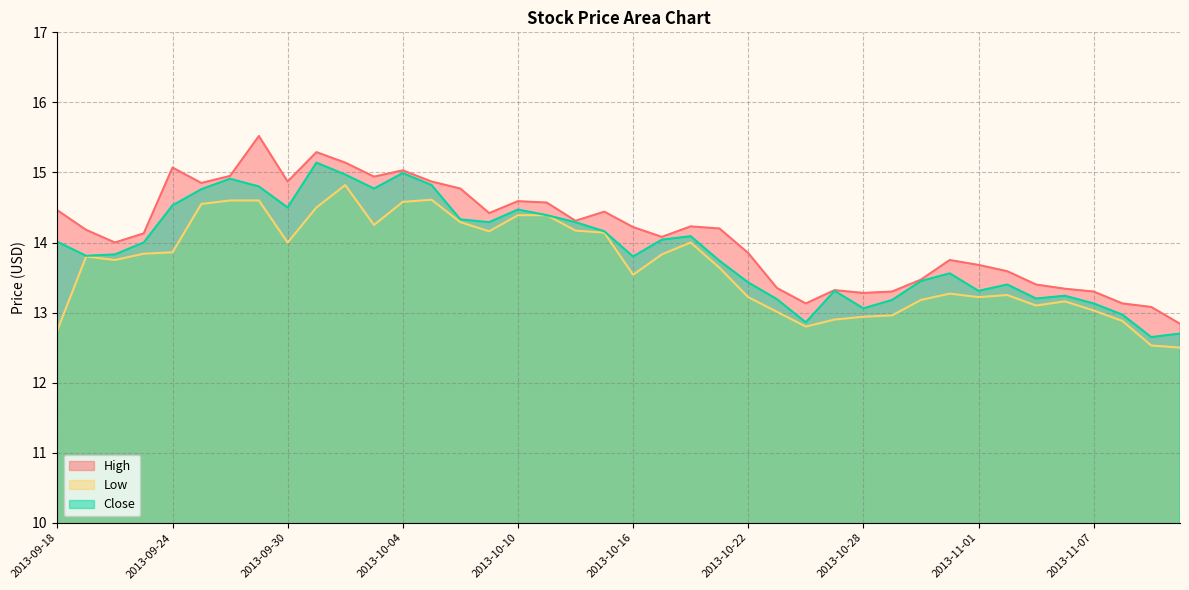

Where does the High series first go above 14?

2013-09-18